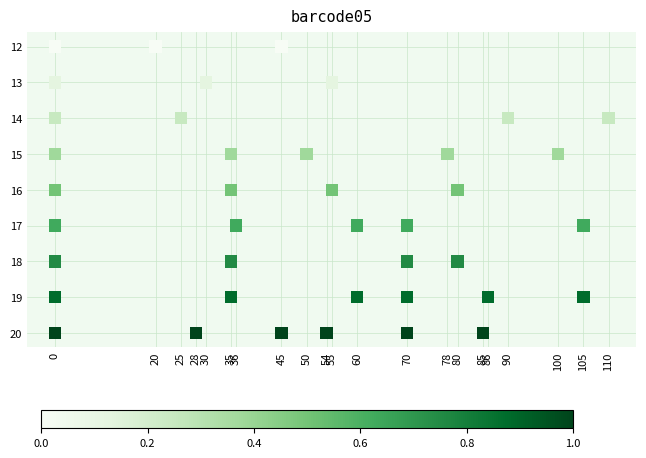

What is the range of Y values (max minus min)?

8